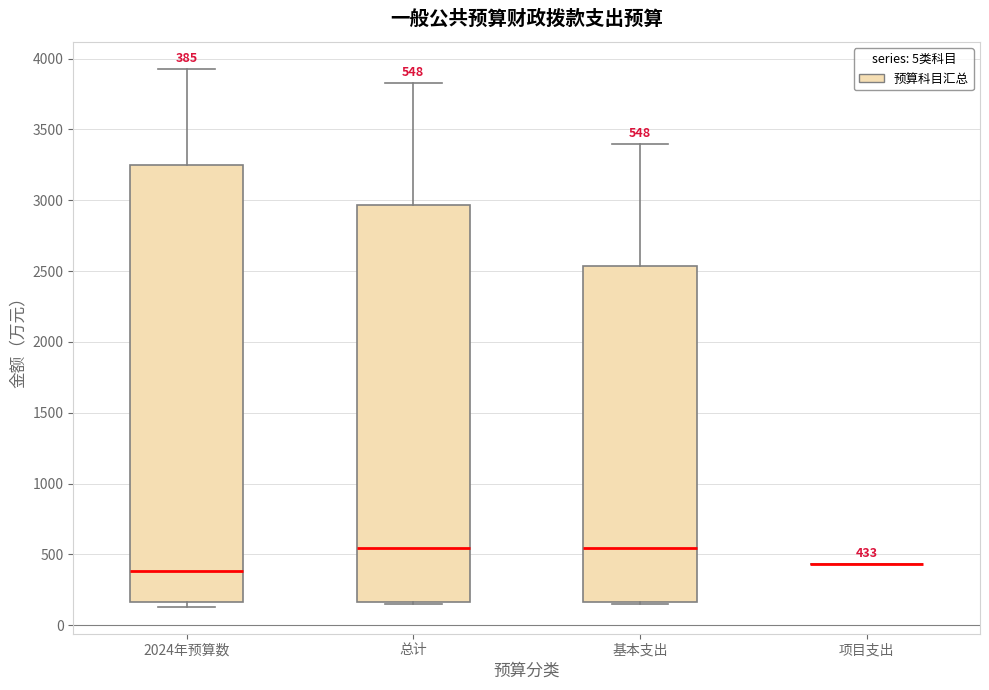

Which box is the tallest, from its lower edge to its upper edge?

2024年预算数